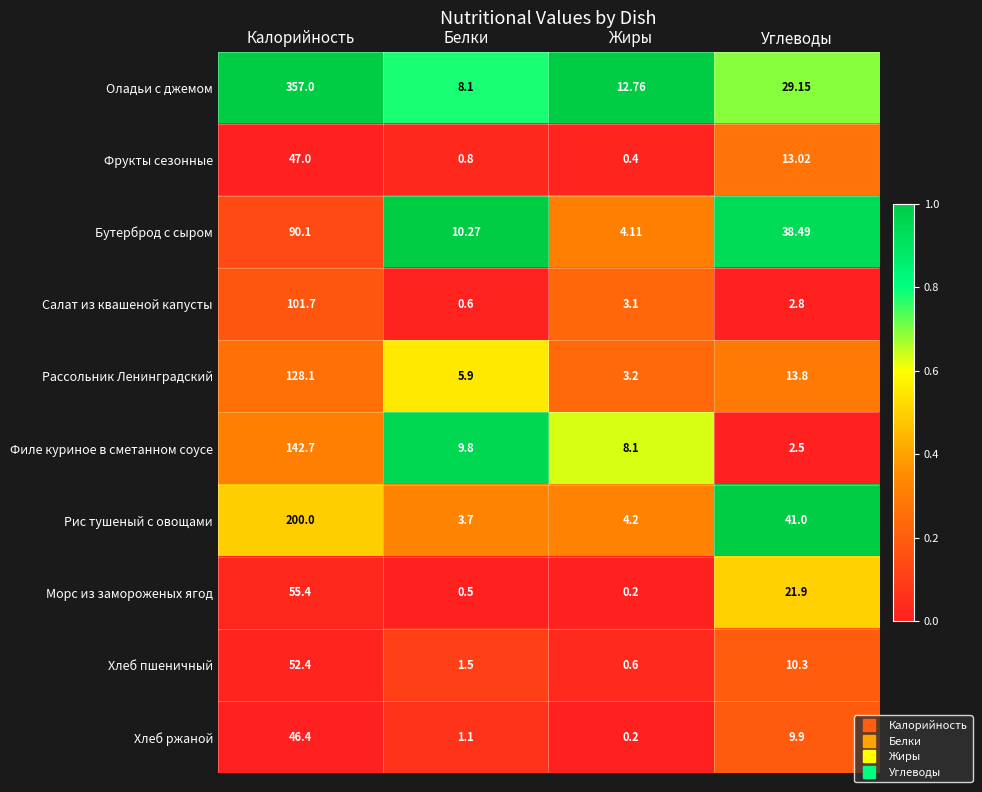

Which series has the largest total across all categories?

Оладьи с джемом